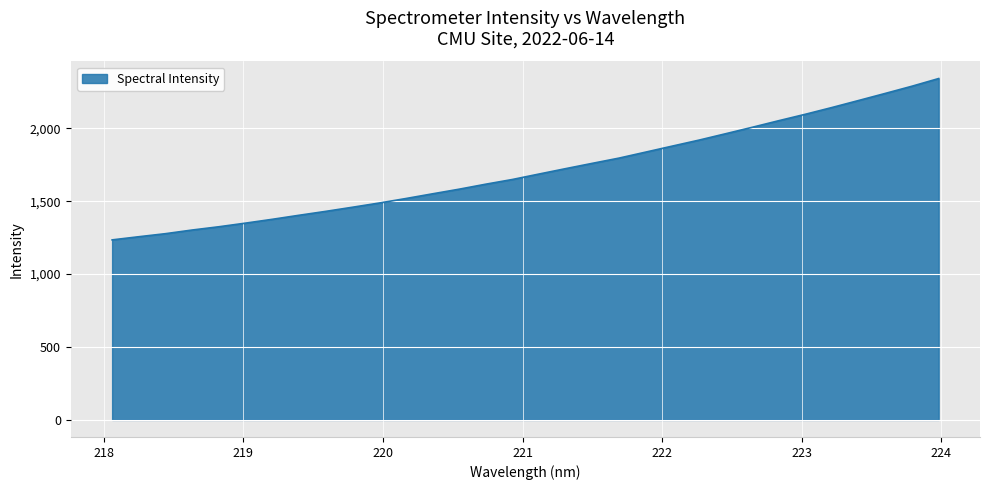

What is the minimum value shown in the chart?

1234.8